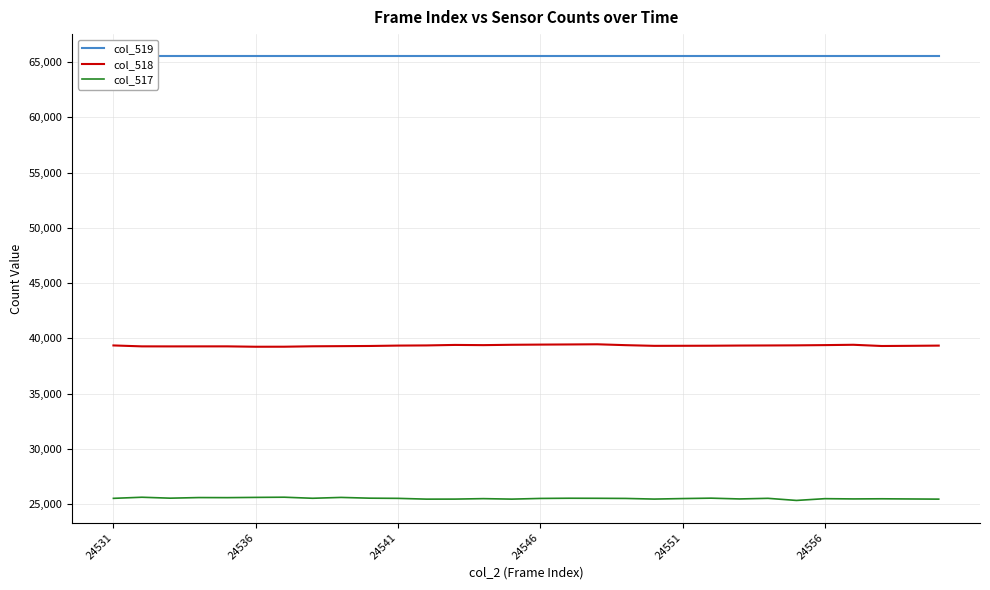

What is the difference between the col_518 values at 24 and 29?

23